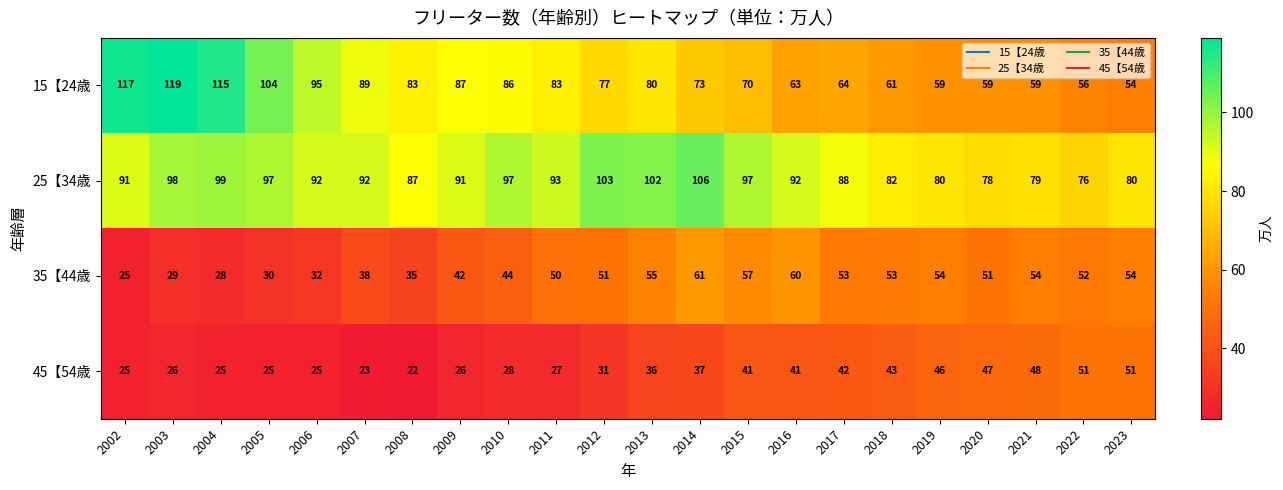

What is the difference between the second highest and minimum values in the 35【44歳 series?

35